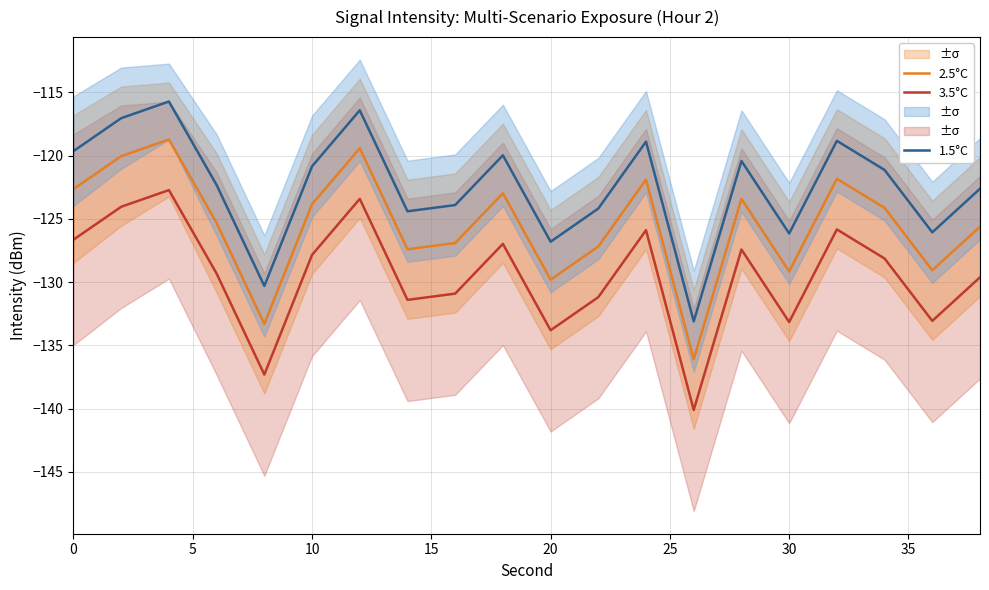

Rank the series by their average value, from lowest to highest.

3.5°C, 2.5°C, 1.5°C